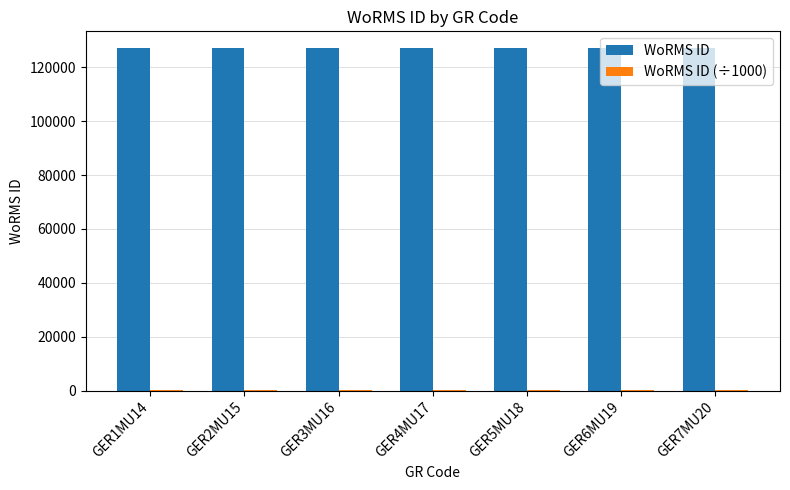

Which series has the largest total across all categories?

WoRMS ID